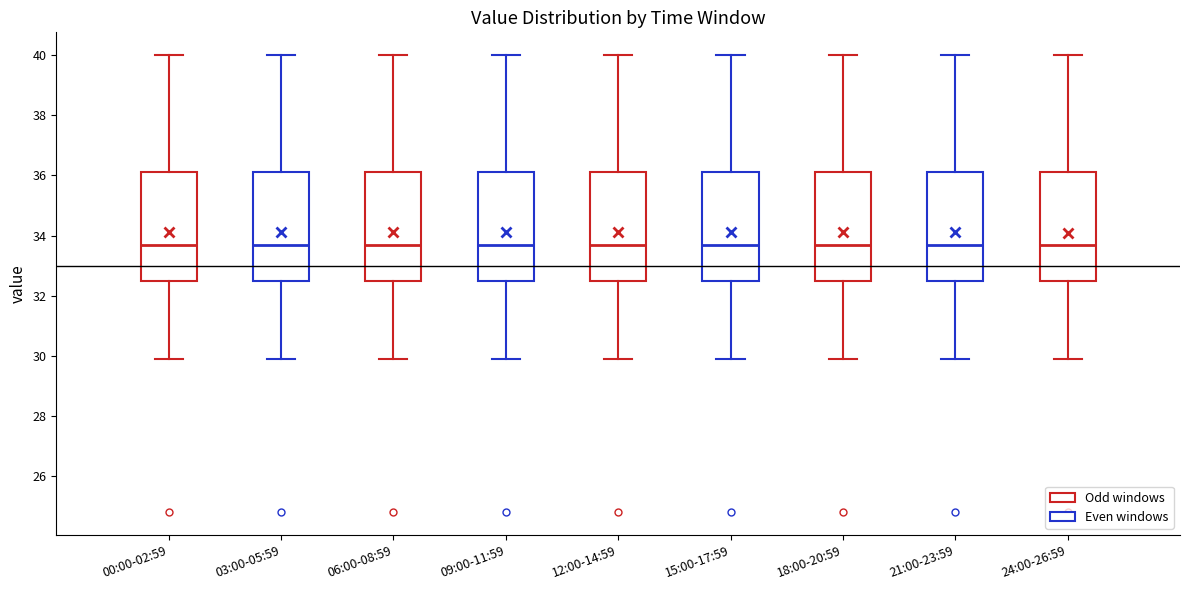

Reading left to right, read every box against the y-axis: the position of its median line, the range the box covers, and the ends of its whiskers. The values are not printed on the chart, so give them approximately, as read against the axis.

00:00-02:59: median 33.8, box 32.6 to 36.2, whiskers 30.0 to 40.0
03:00-05:59: median 33.8, box 32.6 to 36.2, whiskers 30.0 to 40.0
06:00-08:59: median 33.8, box 32.6 to 36.2, whiskers 30.0 to 40.0
09:00-11:59: median 33.8, box 32.6 to 36.2, whiskers 30.0 to 40.0
12:00-14:59: median 33.8, box 32.6 to 36.2, whiskers 30.0 to 40.0
15:00-17:59: median 33.8, box 32.6 to 36.2, whiskers 30.0 to 40.0
18:00-20:59: median 33.8, box 32.6 to 36.2, whiskers 30.0 to 40.0
21:00-23:59: median 33.8, box 32.6 to 36.2, whiskers 30.0 to 40.0
24:00-26:59: median 33.8, box 32.6 to 36.2, whiskers 30.0 to 40.0